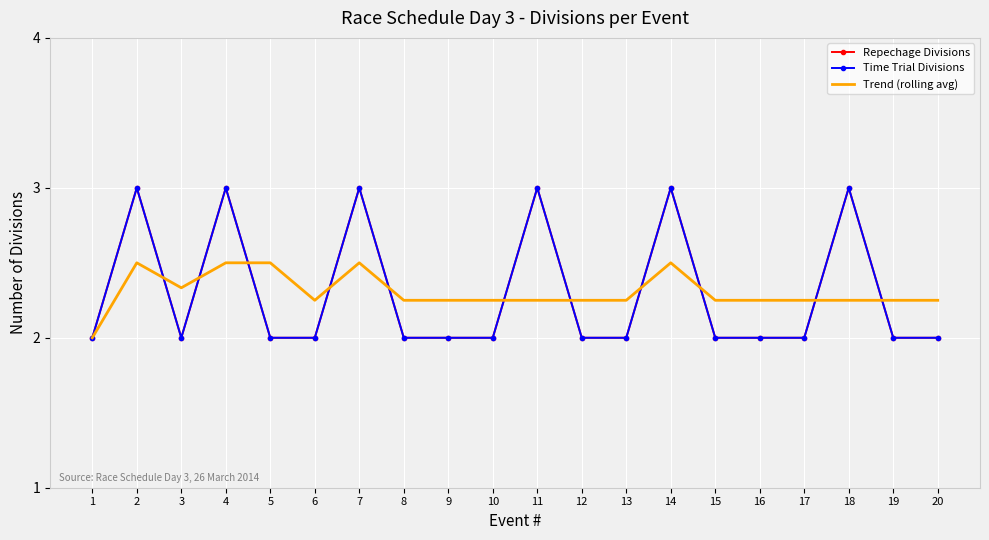

How many data points in Repechage Divisions are above 2?

6